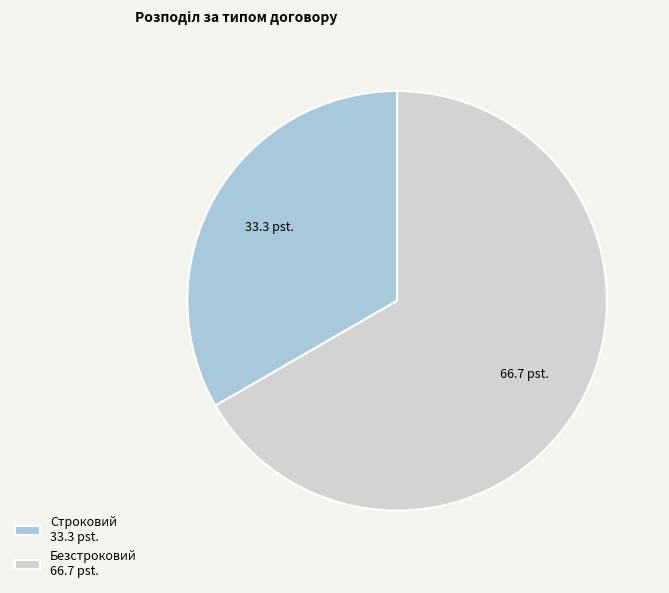

Is the sum of Строковий 33.3 pst. and Безстроковий 66.7 pst. greater than half?

Yes